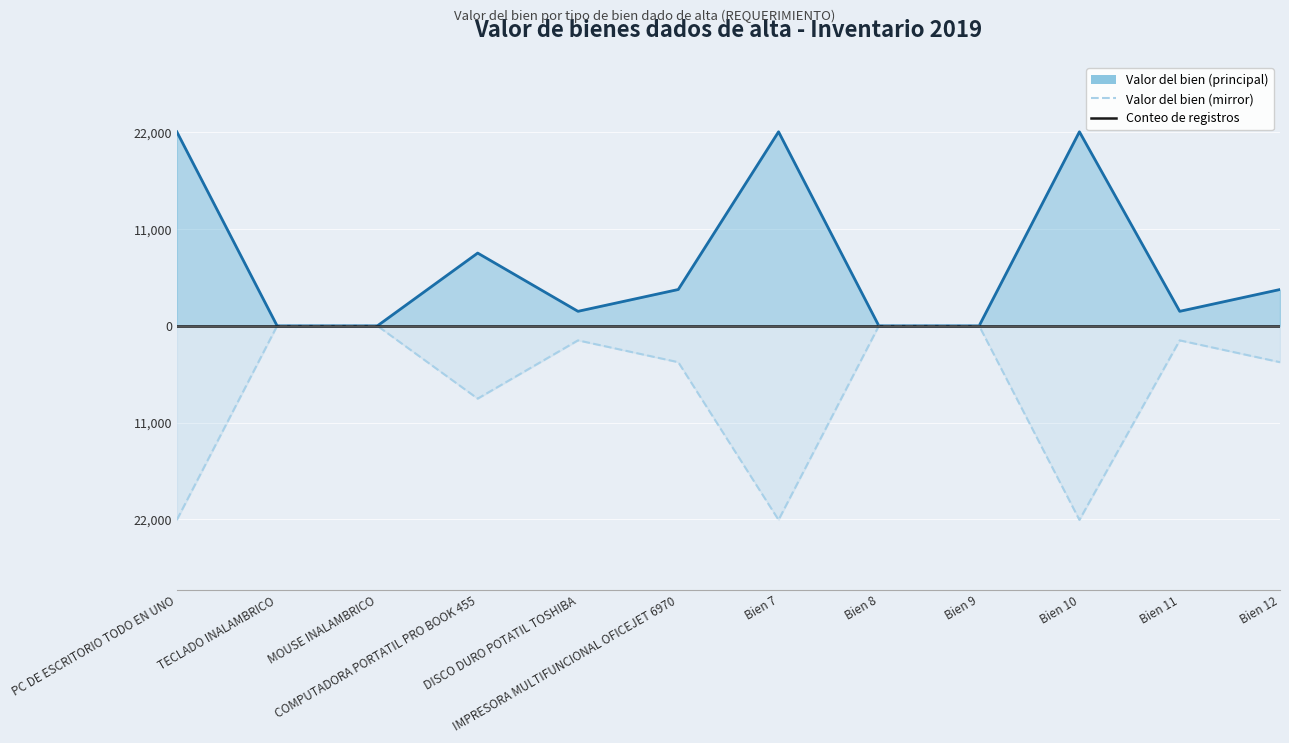

True or false: Valor del bien (línea) has a value of 2920.7 at Bien 11.

False